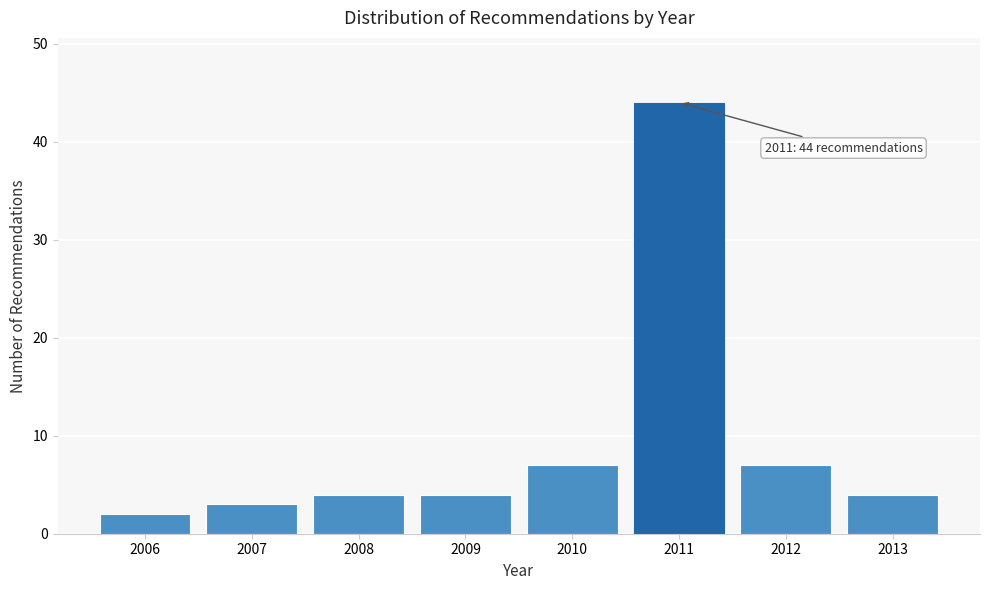

Reading left to right, extract all data points from this chart.

2	3	4	4	7	44	7	4